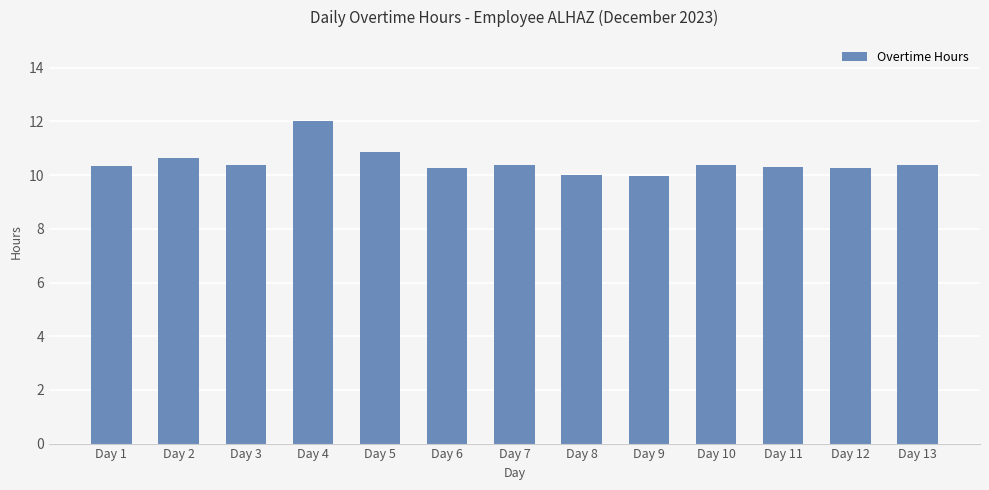

What is the sum of all values?

136.2